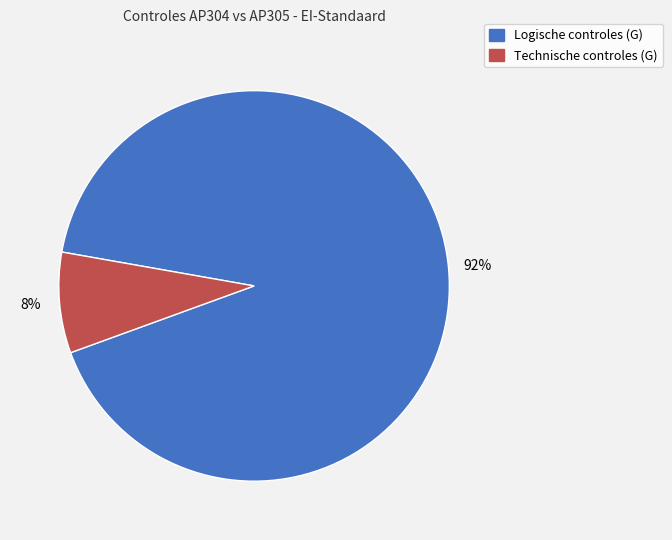

Is the sum of Technische controles (G) and Logische controles (G) greater than half?

Yes